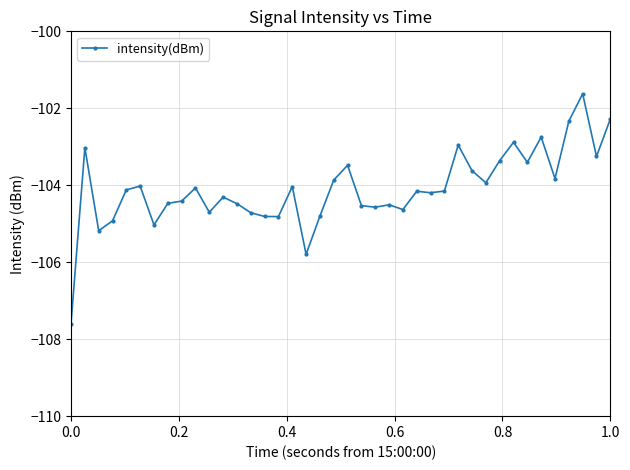

What is the value of the 1st point from the left?

-107.6